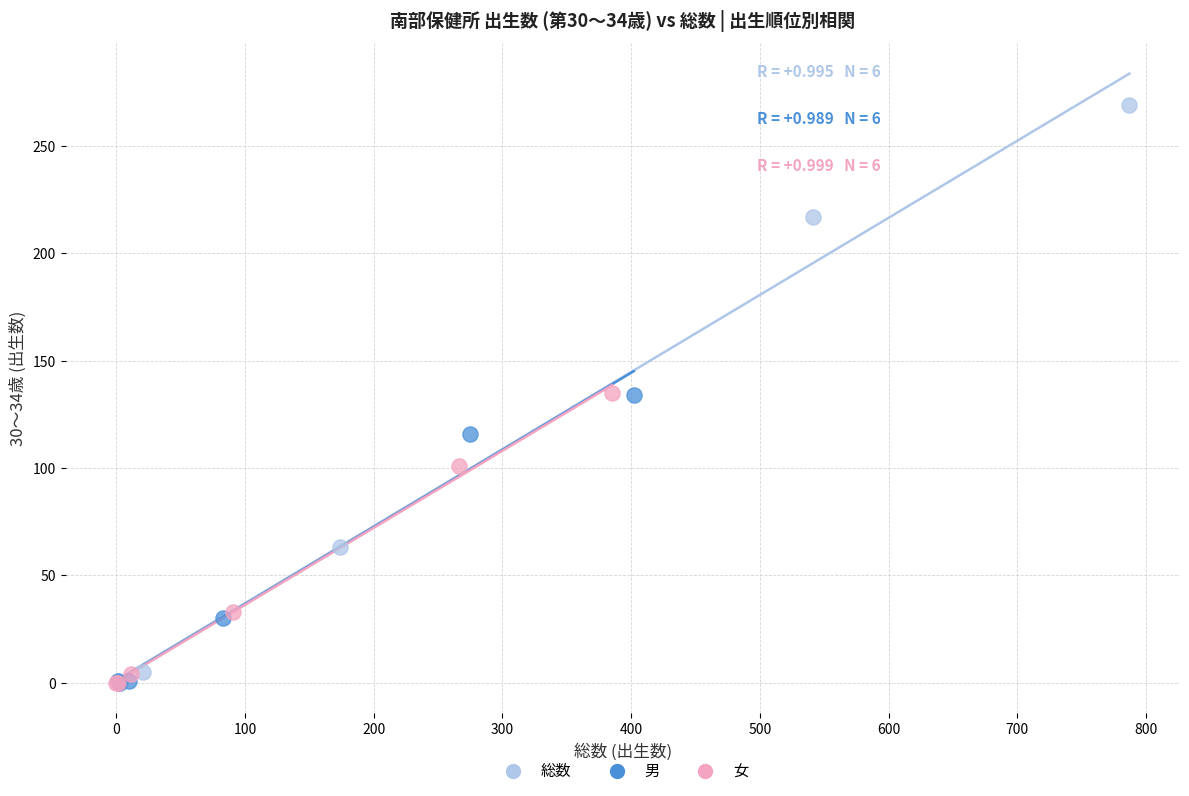

Which series contains the highest Y value?

総数